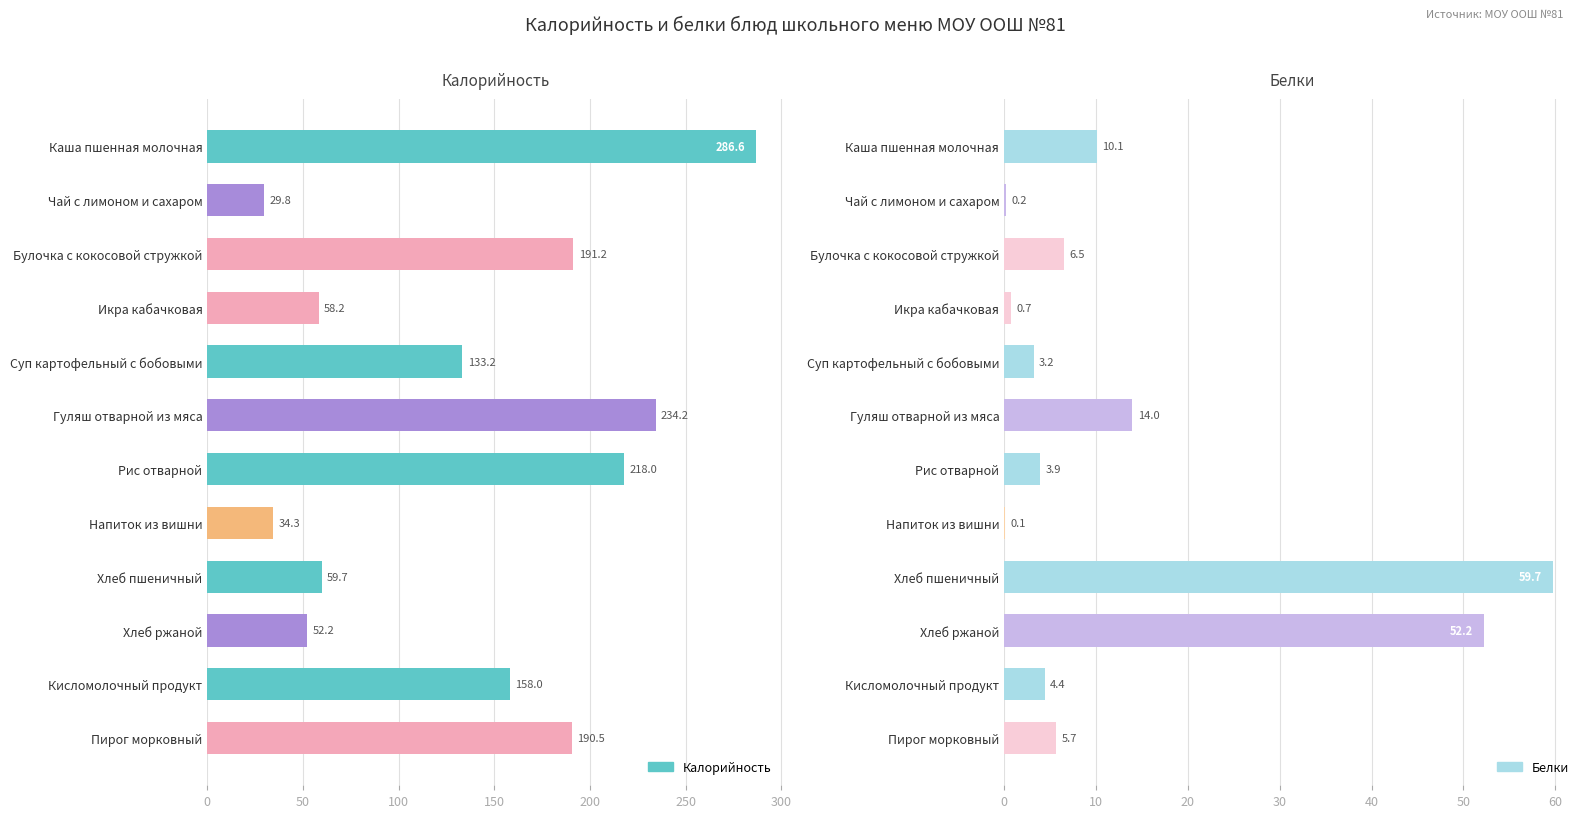

True or false: Белки has a value of 0.3 at 50.

False